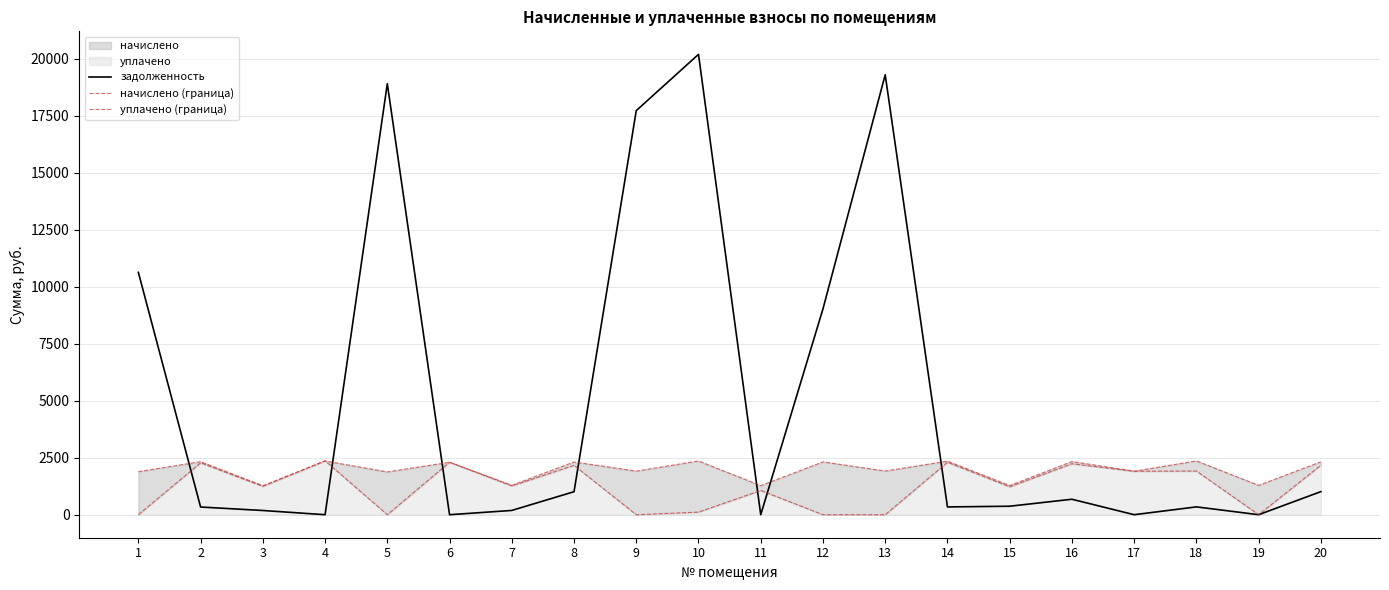

How many lines are shown in the chart?

3